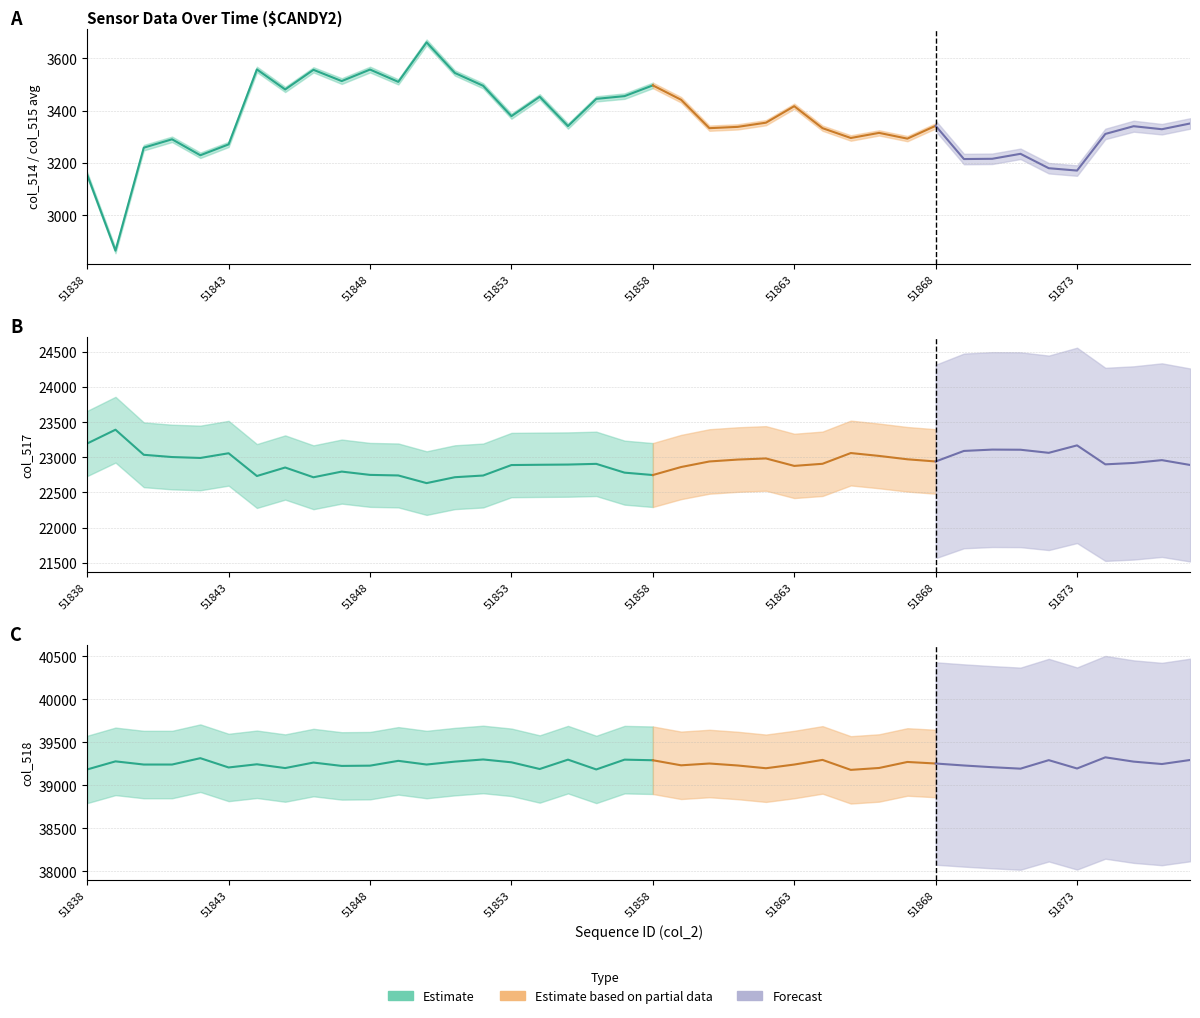

How many values in the col_518 series exceed 39244?

19